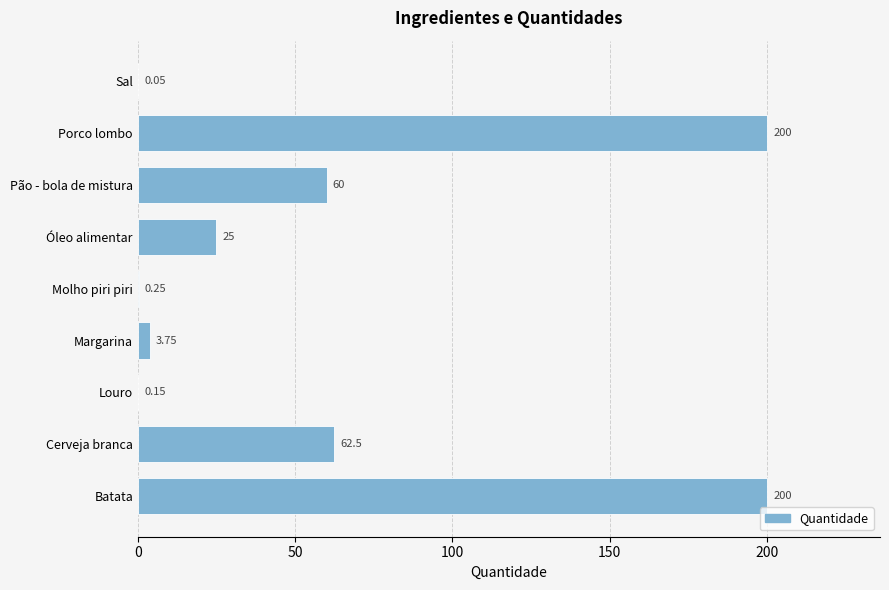

At which label is the value closest to 100?

Cerveja branca